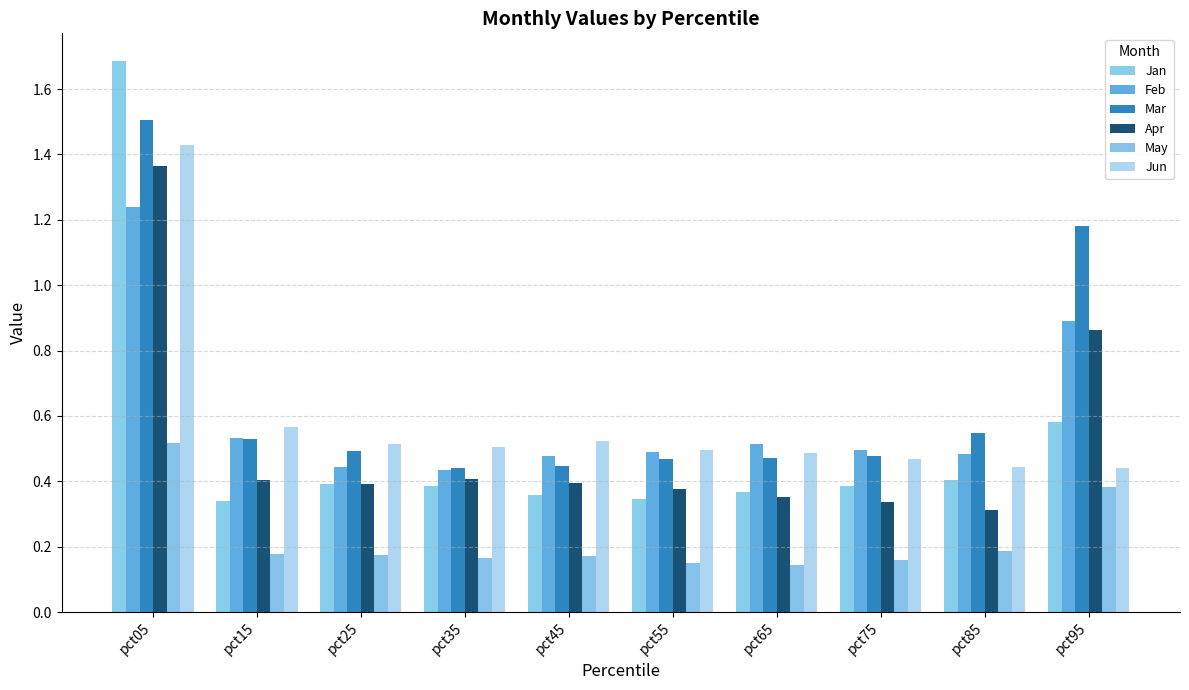

How many bars are there in total?

60